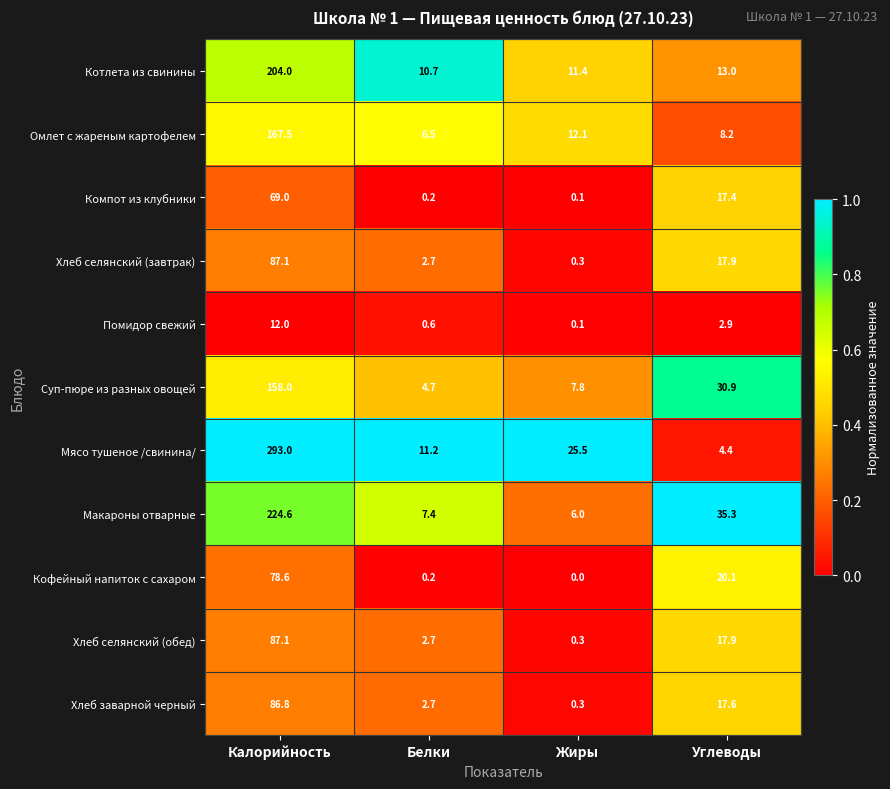

Is it true that Хлеб селянский (завтрак) equals 26.5 at Углеводы?

False